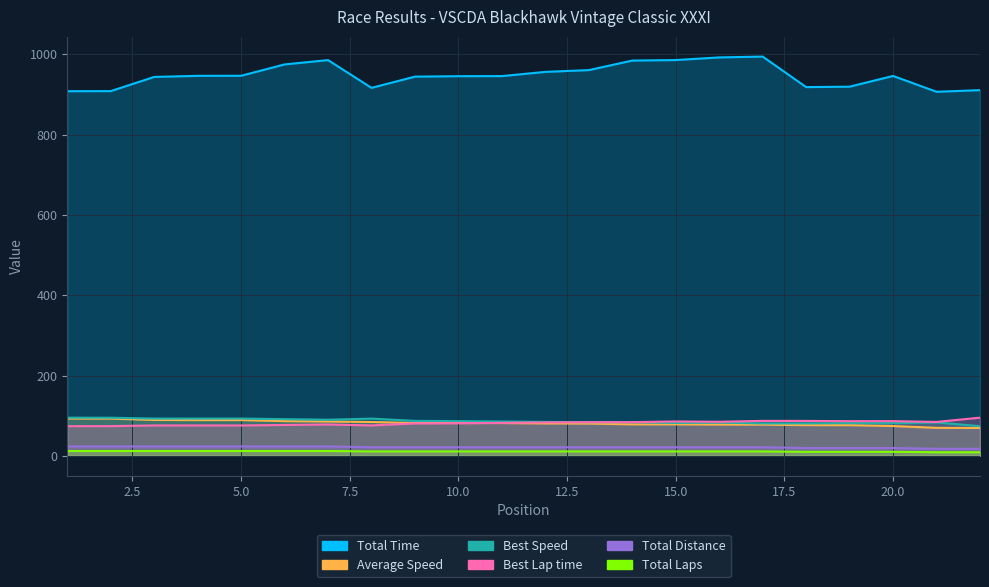

Which series changed the most between 1 and 8?

Average Speed